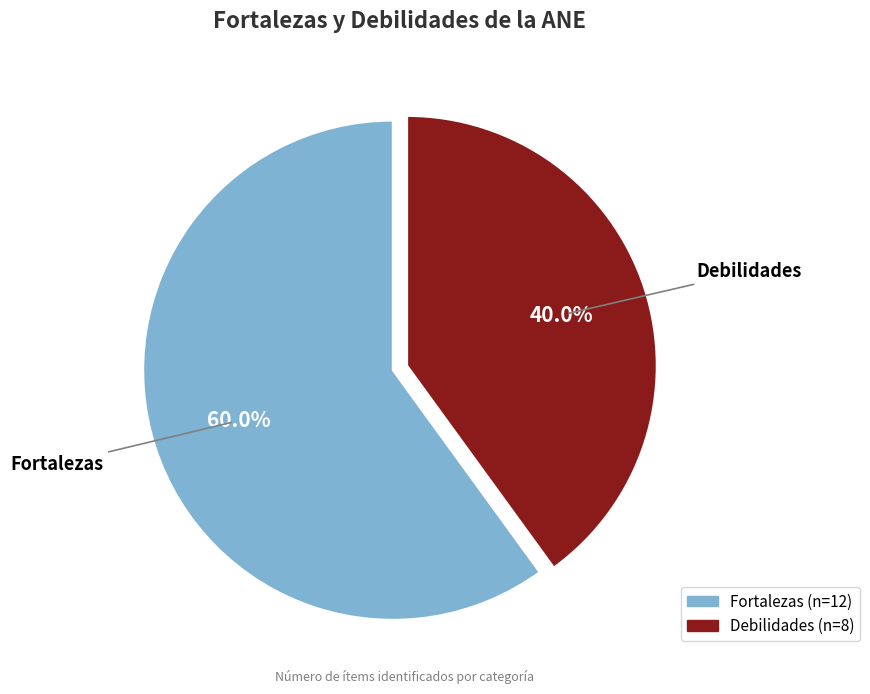

Which slice is the largest?

Fortalezas